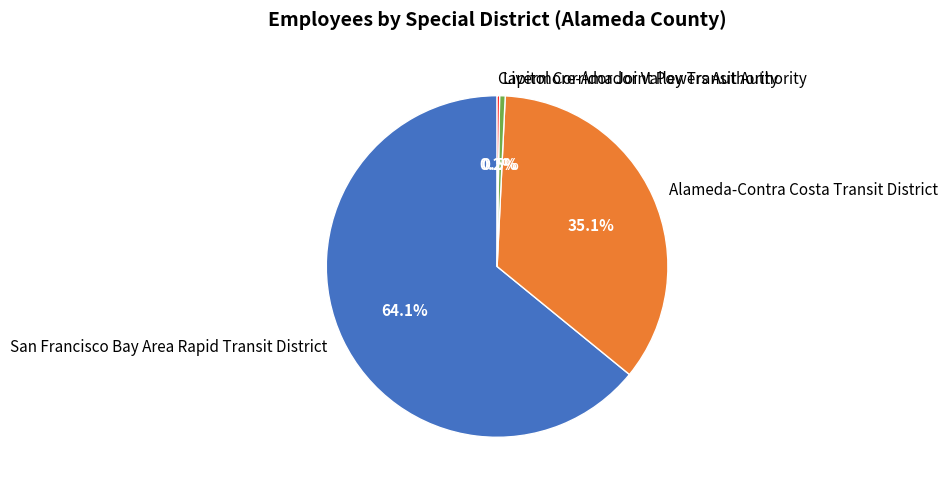

The San Francisco Bay Area Rapid Transit District slice represents 64% of the pie. True or false?

True